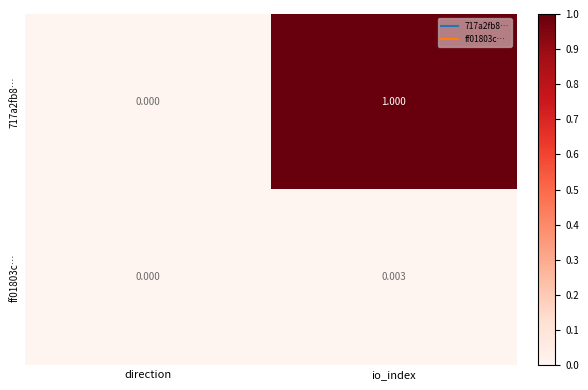

What is the difference between the highest and lowest values at io_index?

1.0